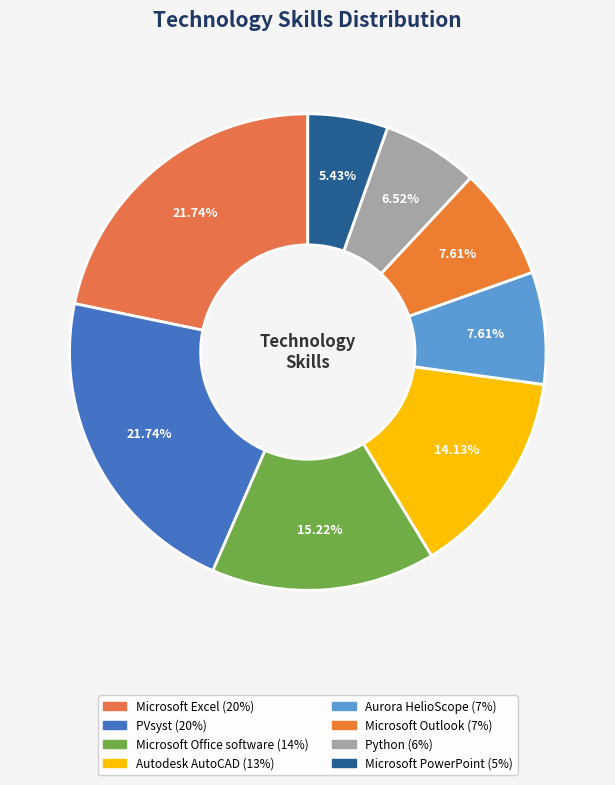

Rank the categories by value from lowest to highest.

Microsoft PowerPoint, Python, Aurora HelioScope, Microsoft Outlook, Autodesk AutoCAD, Microsoft Office software, Microsoft Excel, PVsyst